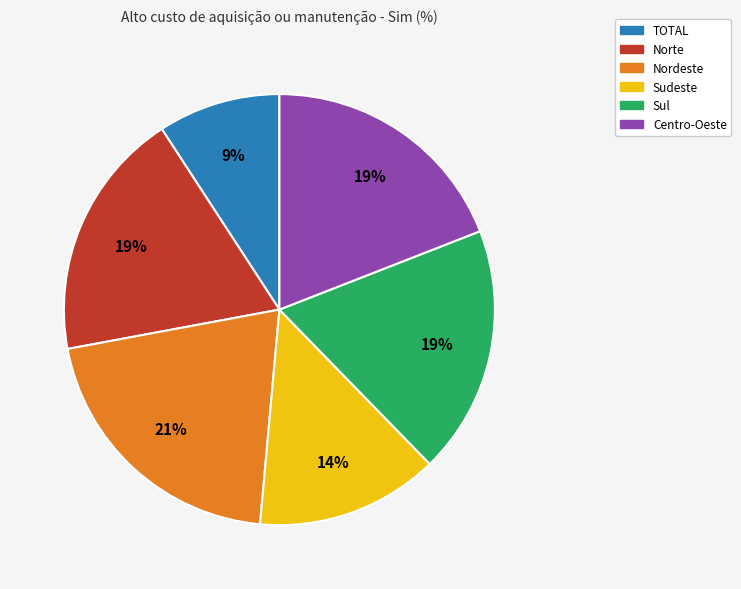

To the nearest percent, what is the average slice percentage?

17%